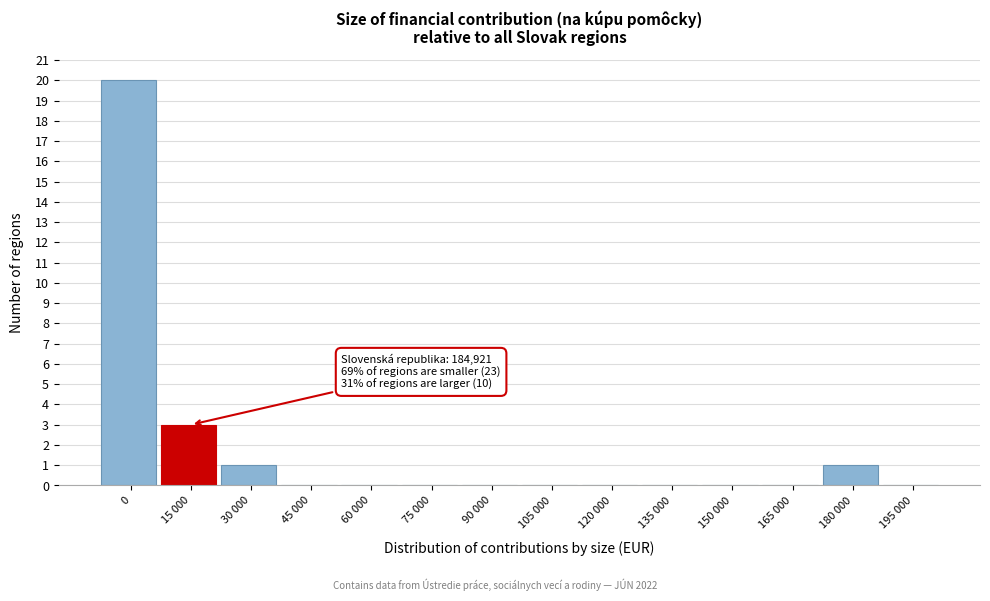

Reading left to right, what are all the values shown in this chart?

0=20	15 000=3	30 000=1	45 000=0	60 000=0	75 000=0	90 000=0	105 000=0	120 000=0	135 000=0	150 000=0	165 000=0	180 000=1	195 000=0